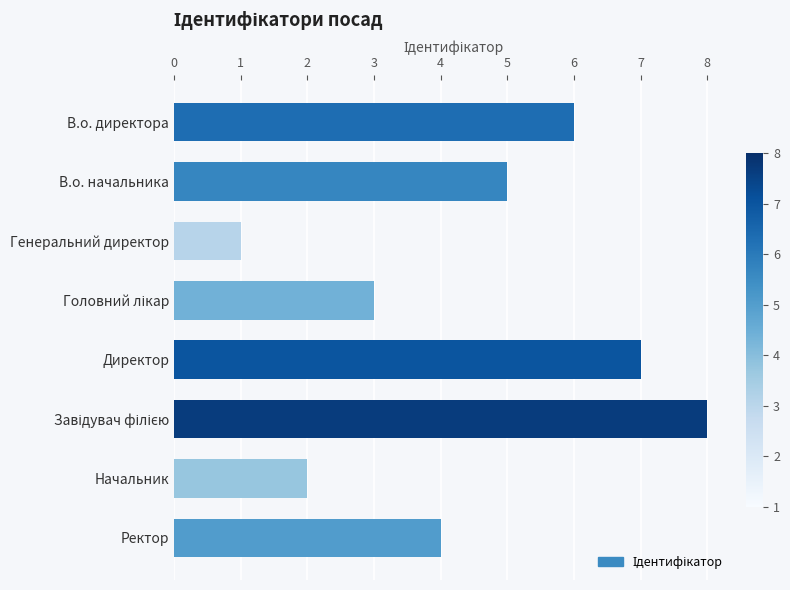

Reading top to bottom, what are all the values shown in this chart?

6	5	1	3	7	8	2	4